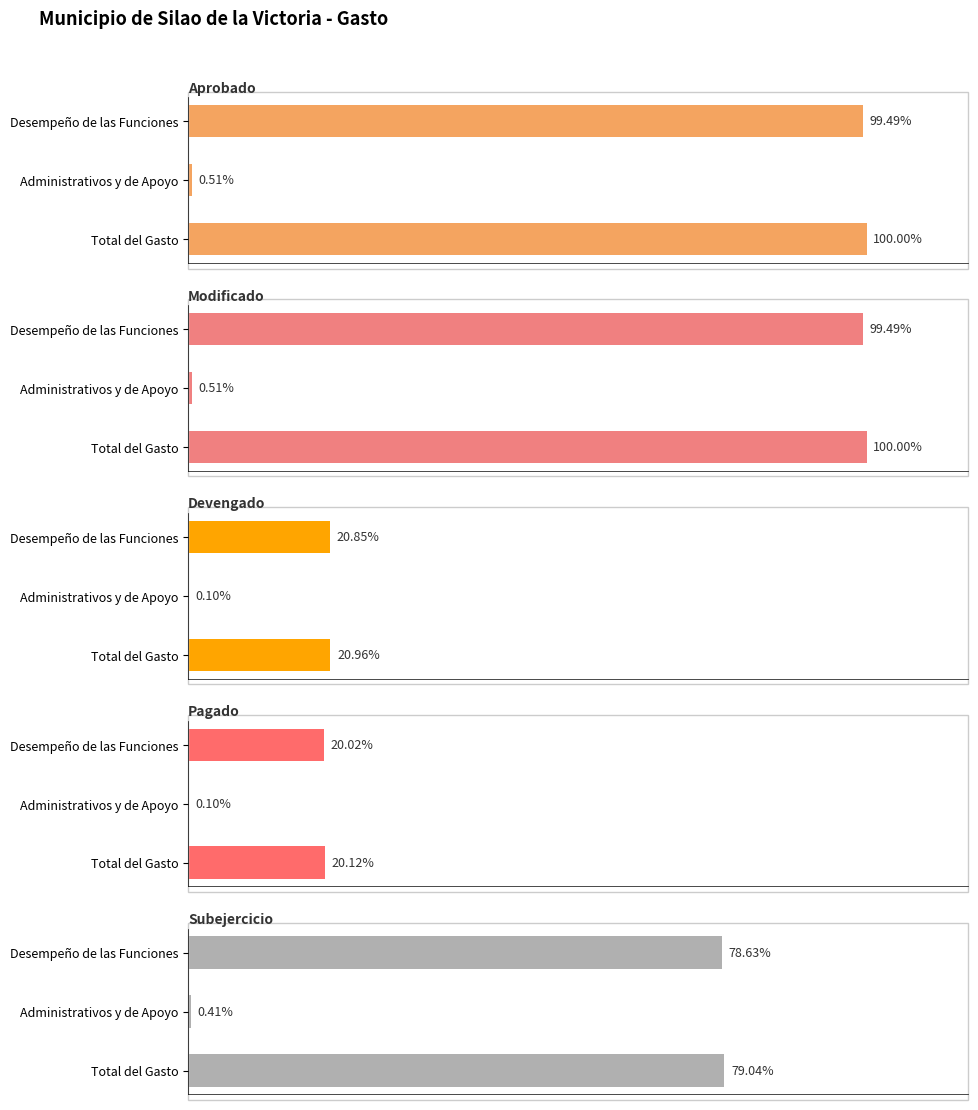

Rank the categories by Devengado value from highest to lowest.

Total del Gasto, Desempeño de las Funciones, Administrativos y de Apoyo